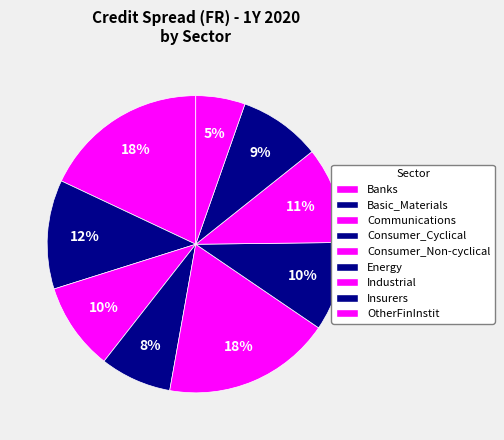

How many slices are in this pie chart?

9